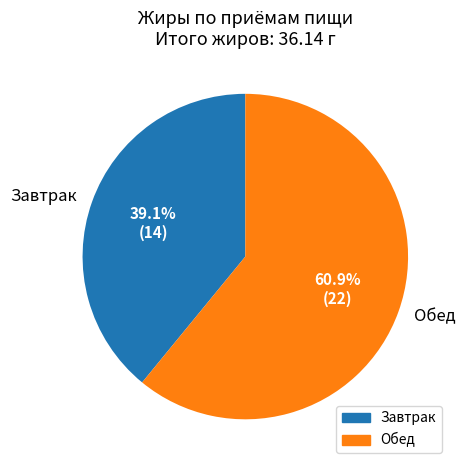

To the nearest percent, what is the difference between the largest and smallest slice percentages?

22%